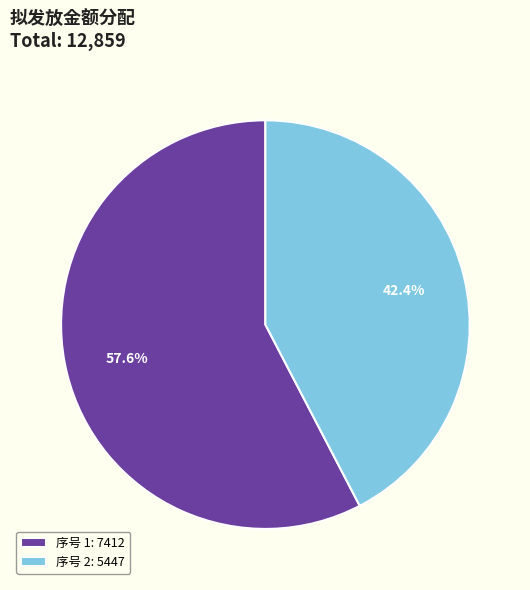

What percentage is NOT represented by 序号 1: 7412?

42.4%